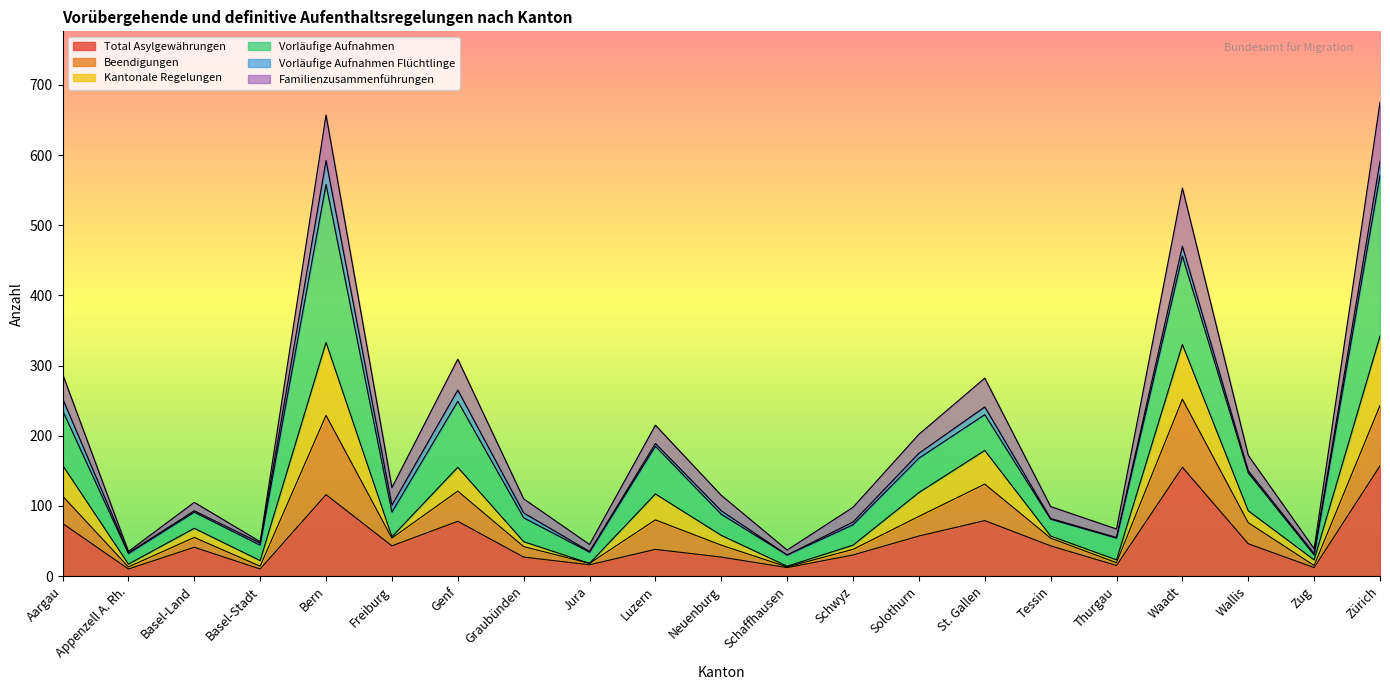

What is the highest value of the Total Asylgewährungen series?

157